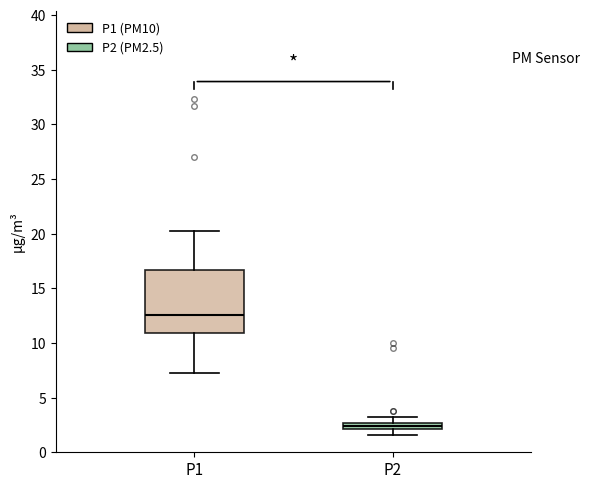

Which box is the tallest, from its lower edge to its upper edge?

P1